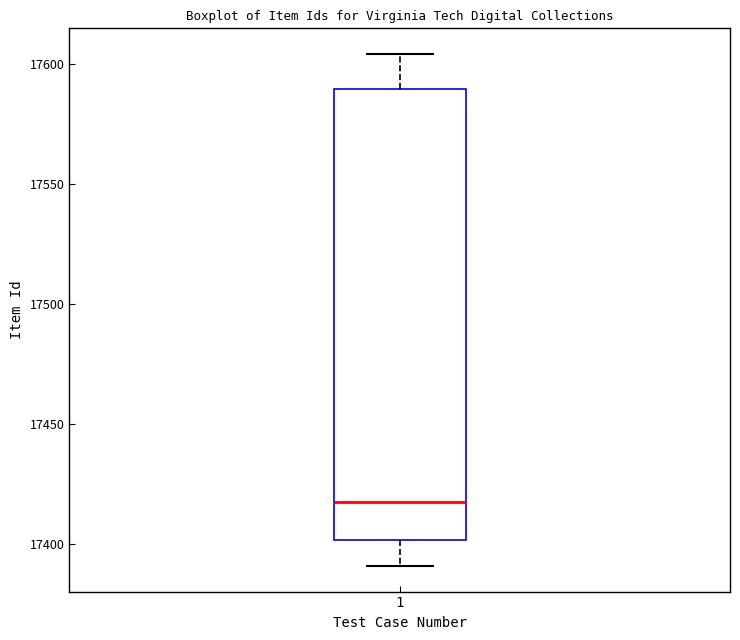

Read this box plot against the y-axis: the position of the median line, the range covered by the box, and the ends of both whiskers. The values are not printed on the chart, so give them approximately, as read against the axis.

median 17420, box 17400 to 17590, whiskers 17390 to 17605